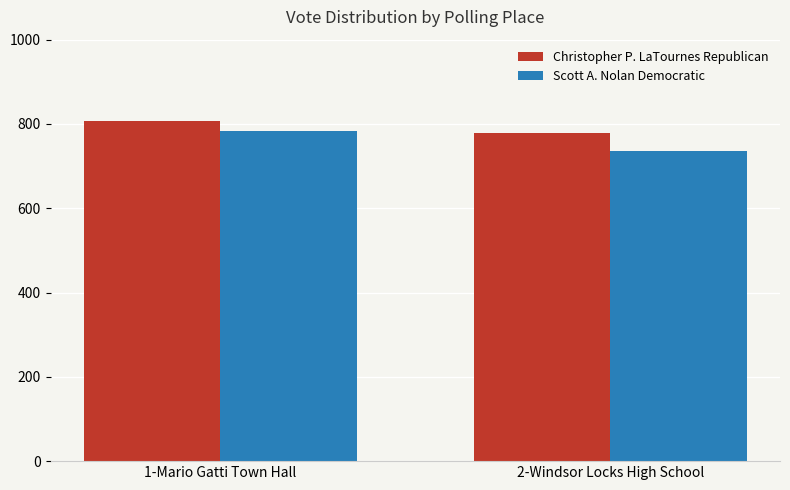

What is the value of the Scott A. Nolan Democratic bar at the 2nd from the left?

735